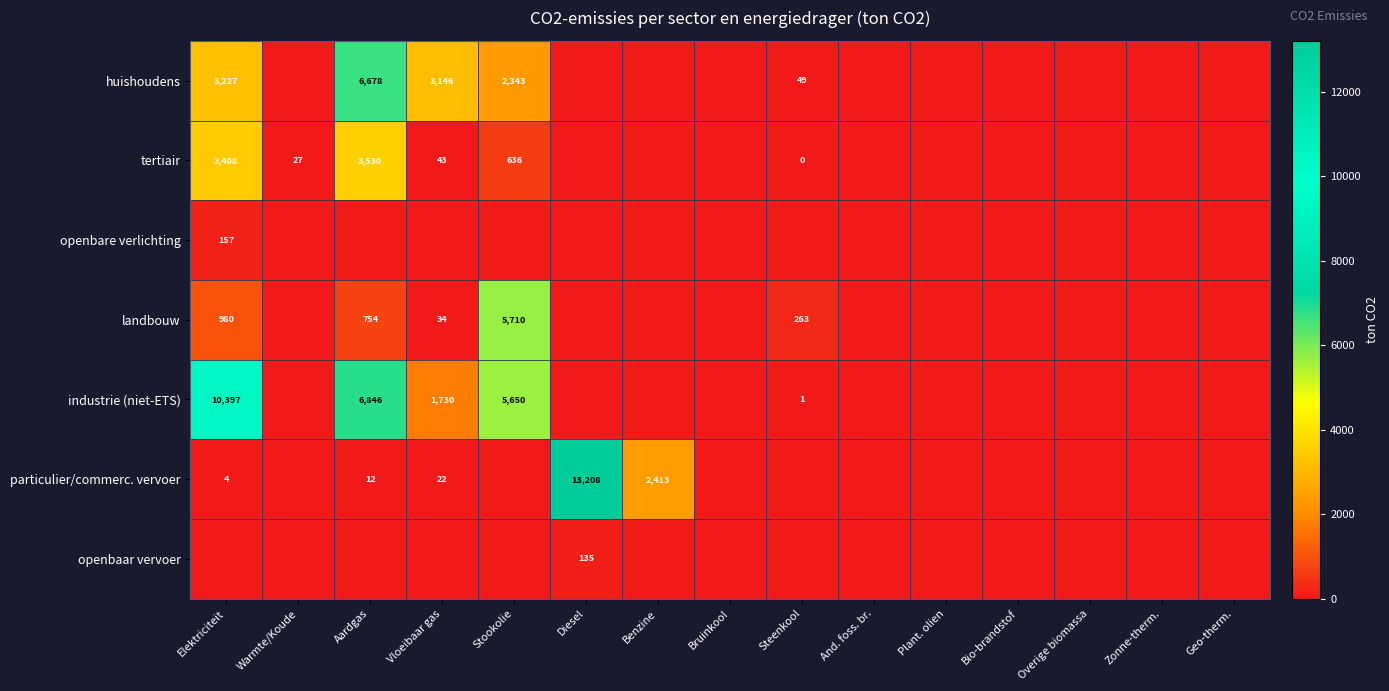

Is it true that industrie (niet-ETS) equals 5650 at Stookolie?

True